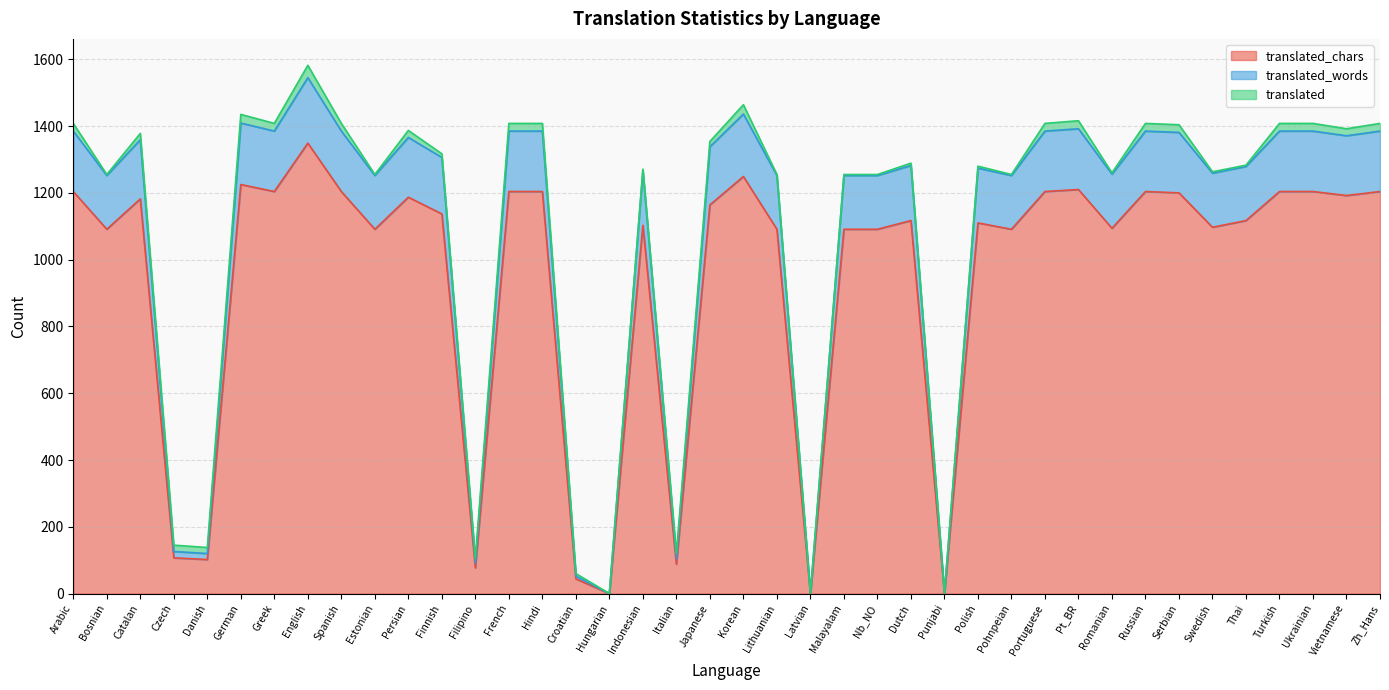

Rank the categories by translated_words value from lowest to highest.

Hungarian, Latvian, Punjabi, Croatian, Filipino, Italian, Danish, Czech, Bosnian, Estonian, Lithuanian, Malayalam, Nb_NO, Pohnpeian, Romanian, Swedish, Indonesian, Polish, Thai, Dutch, Finnish, Japanese, Catalan, Persian, Vietnamese, Serbian, Arabic, Greek, Spanish, French, Hindi, Portuguese, Russian, Turkish, Ukrainian, Zh_Hans, Pt_BR, German, Korean, English